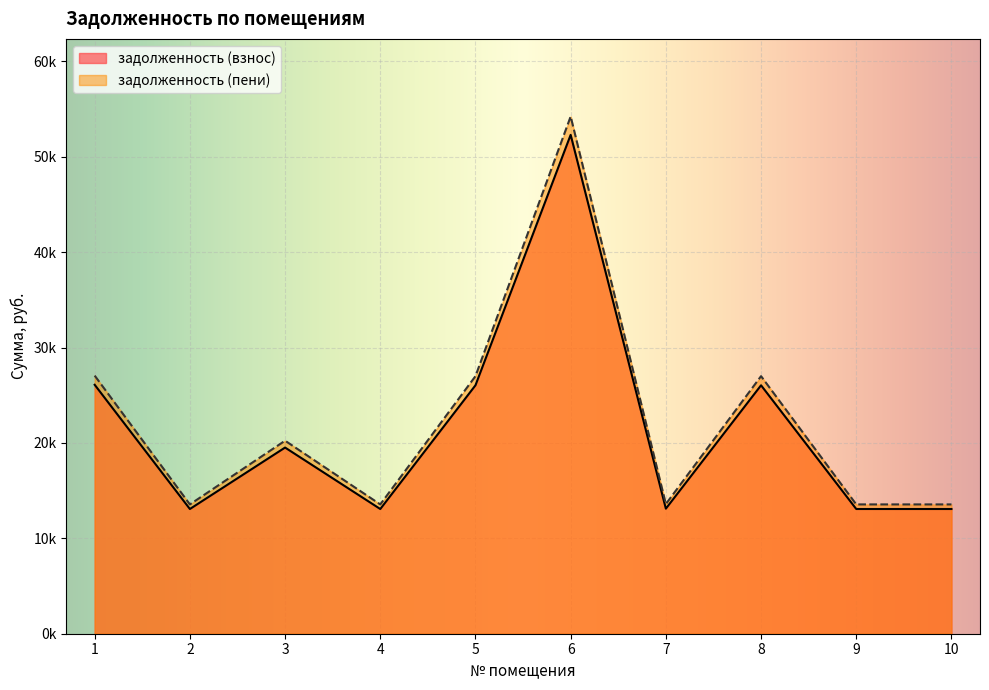

At how many categories does at least one series exceed 19330?

5